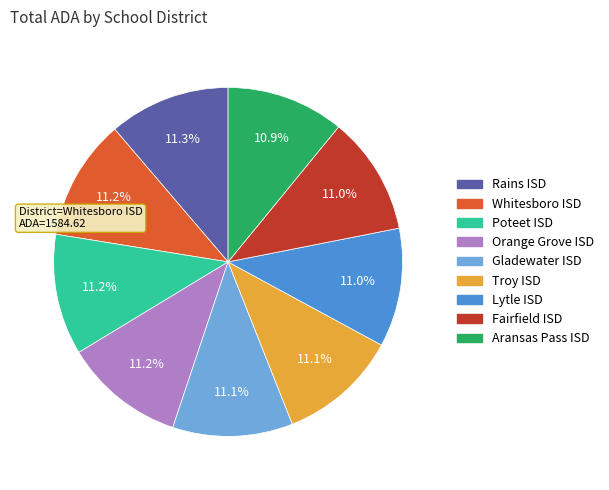

To the nearest percent, what is the combined percentage of Aransas Pass ISD and Orange Grove ISD?

22%